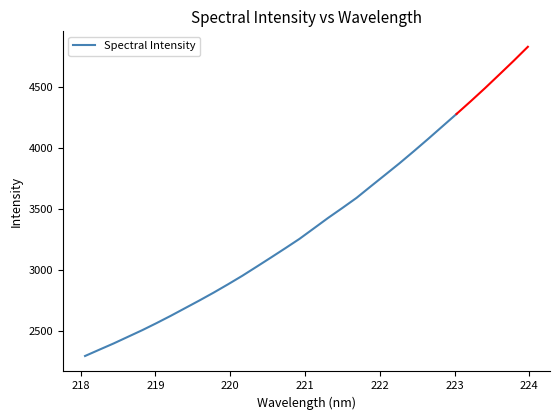

What is the highest value of the Spectral Intensity series?

4281.0